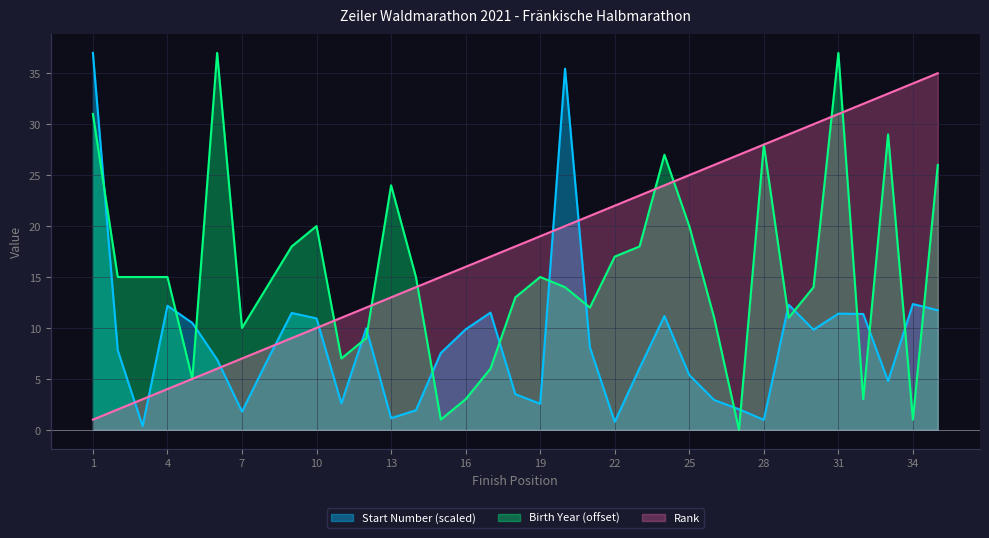

Which series has the widest spread of values?

Birth Year (offset)